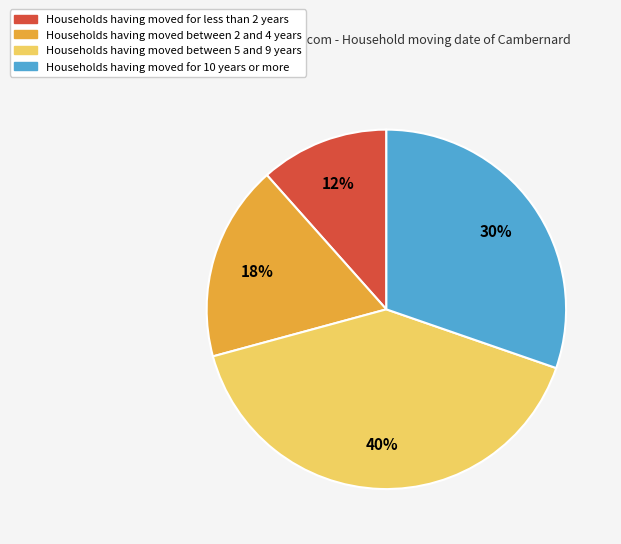

Does any single category account for the majority?

No